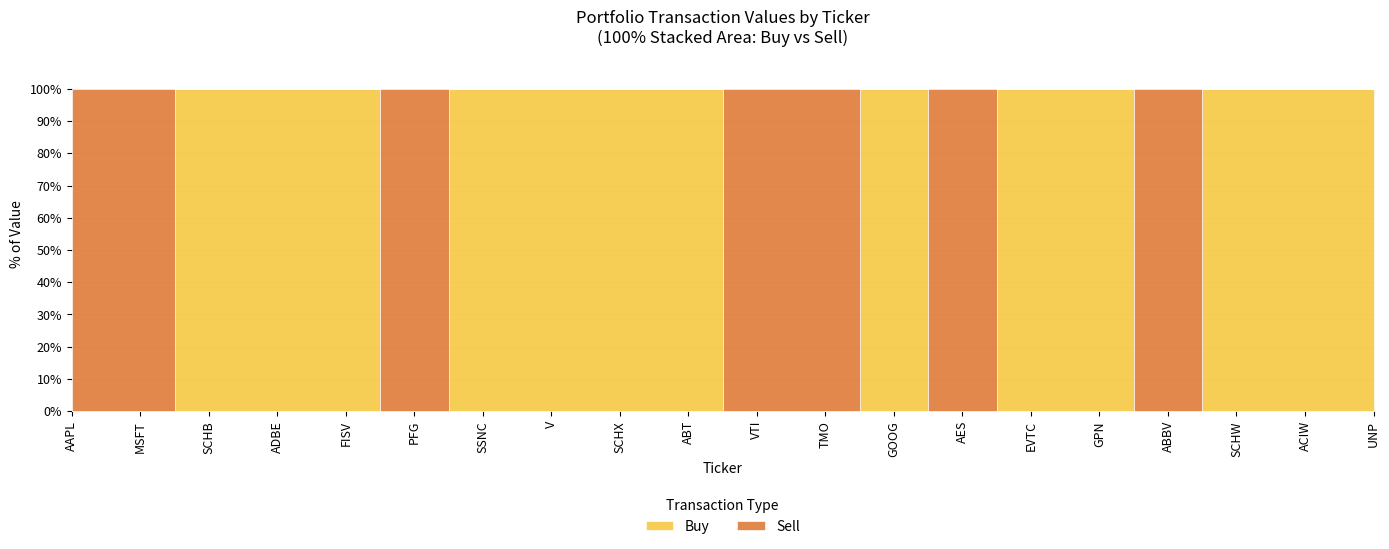

Where do Sell and Buy first cross each other?

MSFT and SCHB